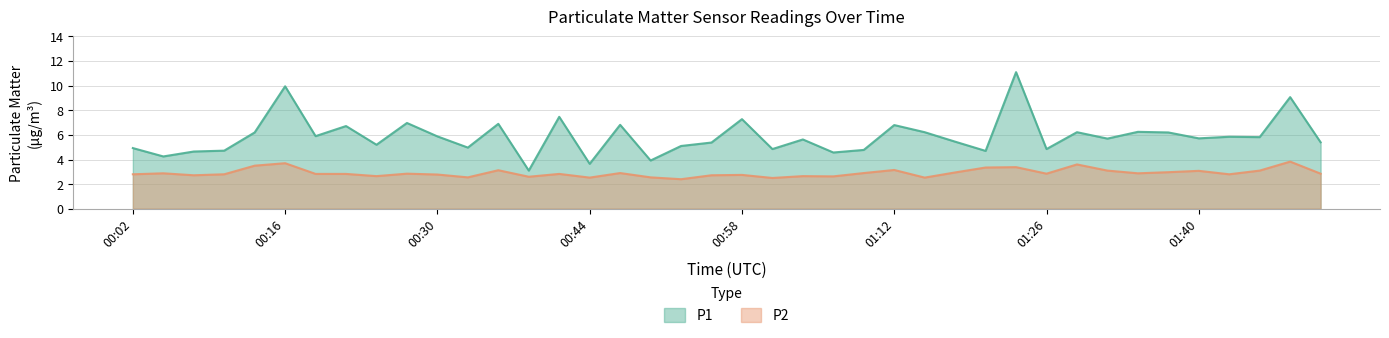

True or false: P1 and P2 cross at least once.

False